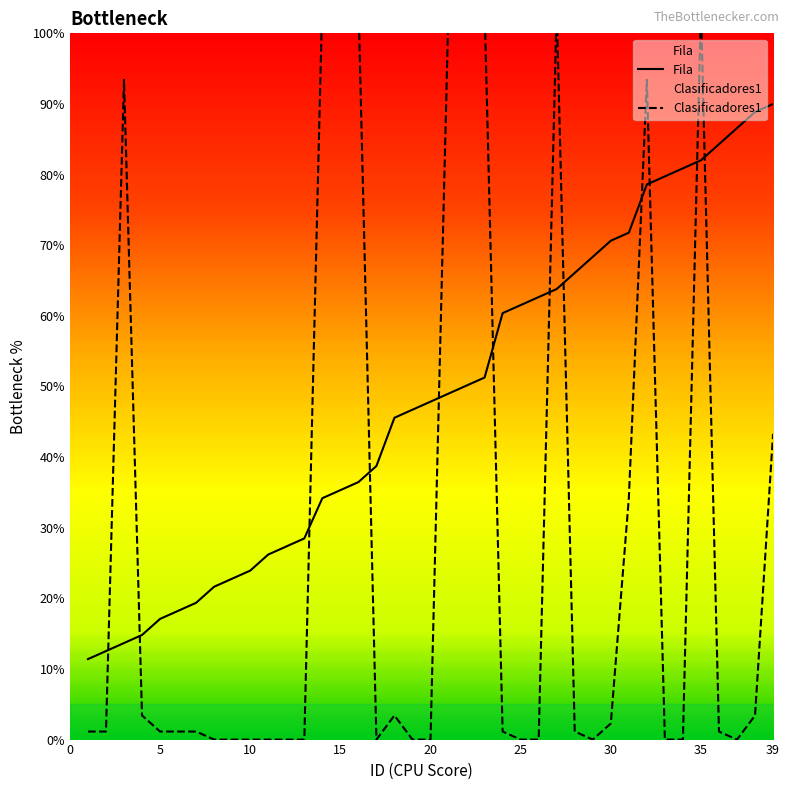

Is it true that Clasificadores1 equals 0.0 at 29?

True